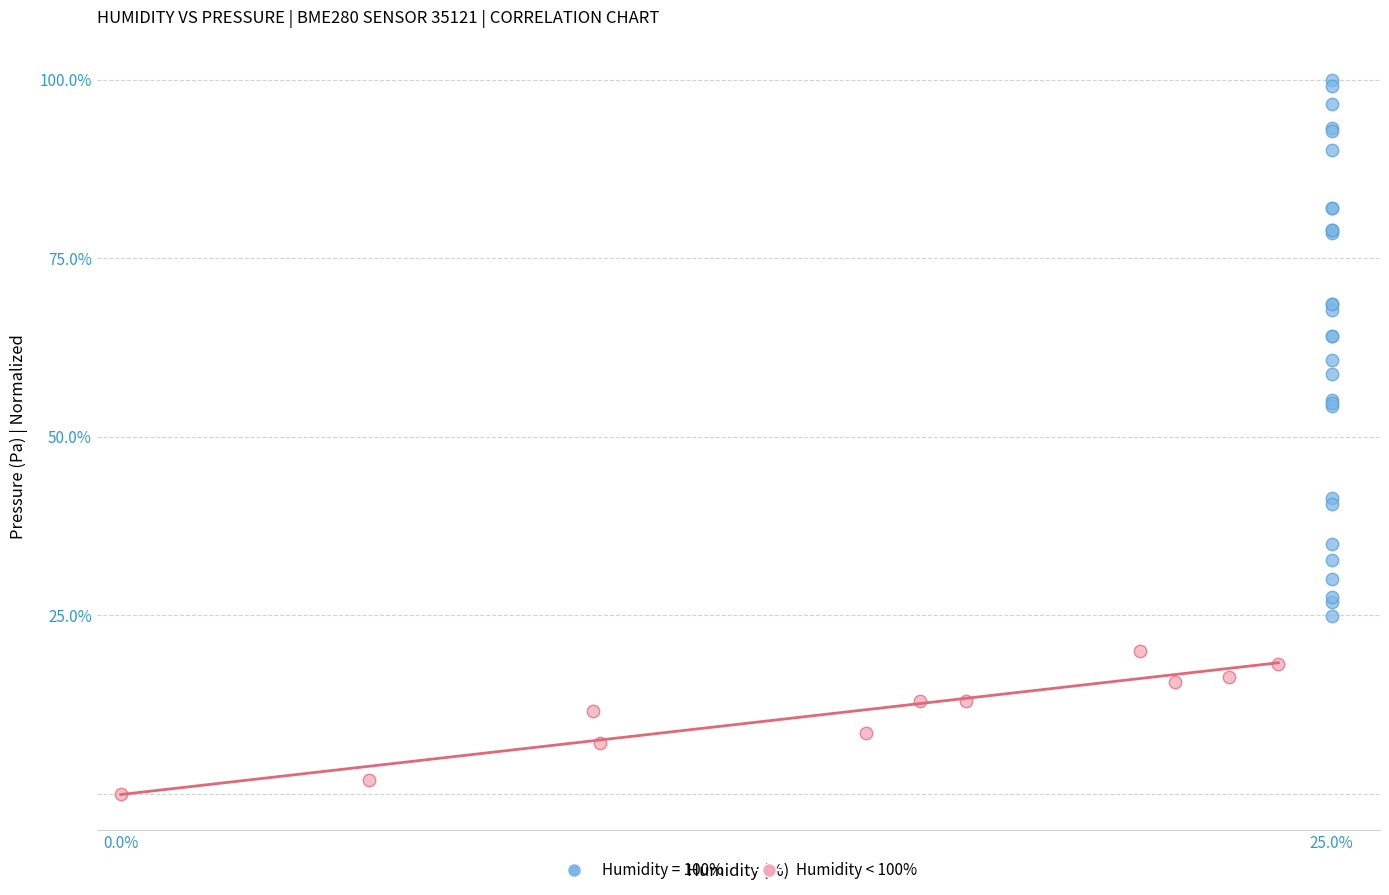

Which series reaches the minimum Y coordinate?

Humidity < 100%